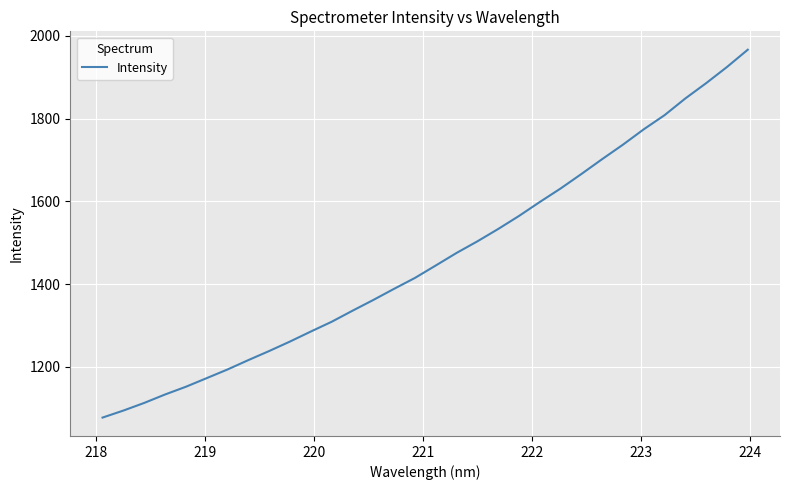

What is the maximum value shown in the chart?

1966.6